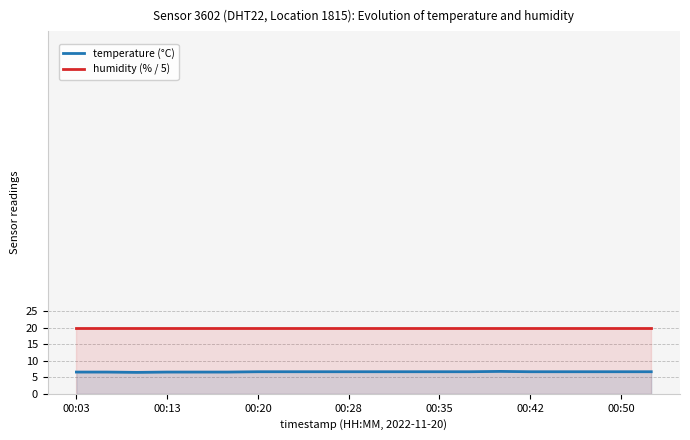

True or false: temperature (°C) and humidity (% / 5) intersect in this chart.

False